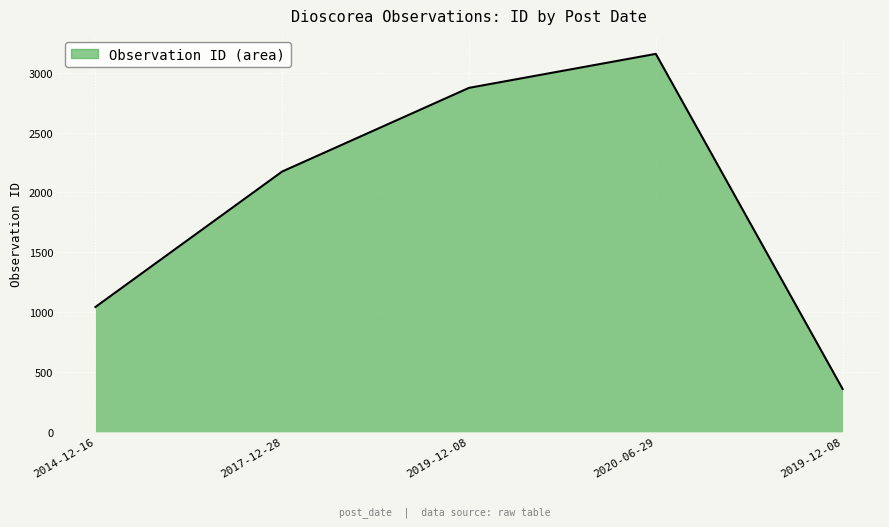

True or false: the data shows 401 at 2014-12-16.

False